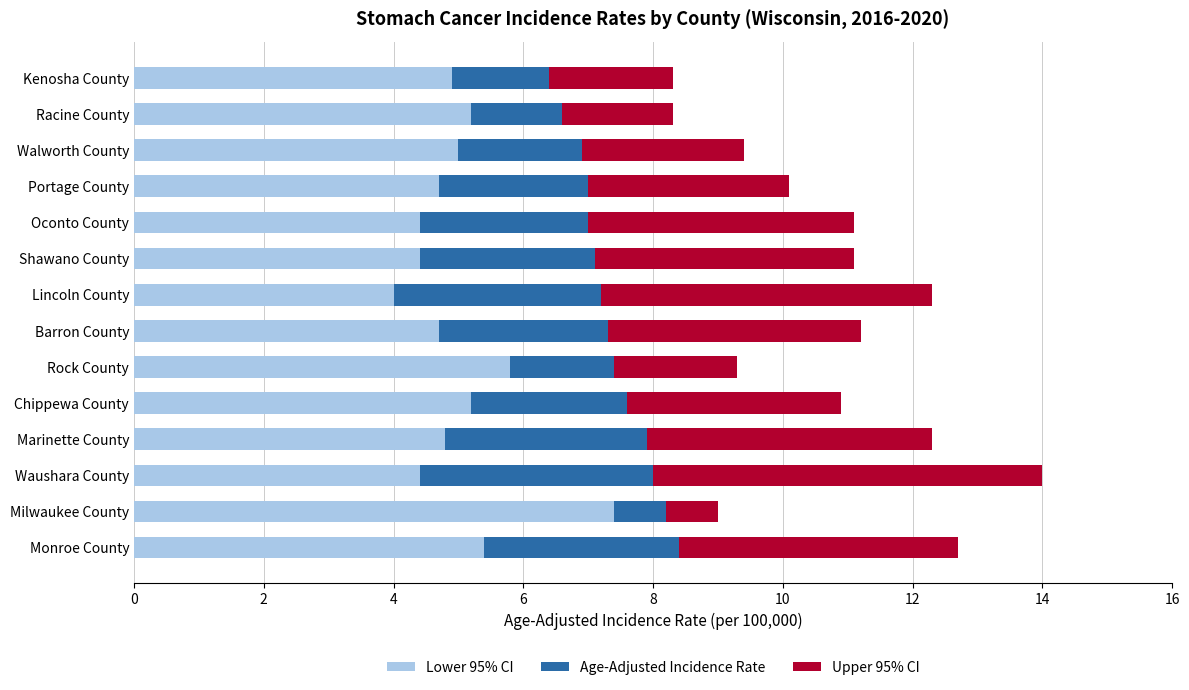

What is the total value across all series at Shawano County?

11.1